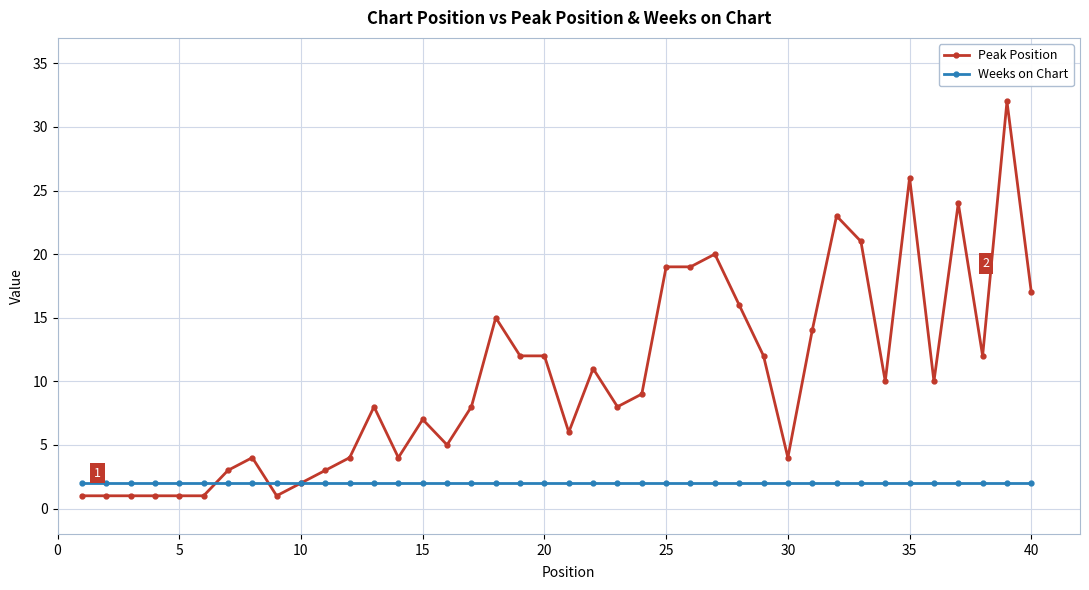

Reading left to right, extract all data points from this chart.

Peak Position: 1	1	1	1	1	1	3	4	1	2	3	4	8	4	7	5	8	15	12	12	6	11	8	9	19	19	20	16	12	4	14	23	21	10	26	10	24	12	32	17
Weeks on Chart: 2	2	2	2	2	2	2	2	2	2	2	2	2	2	2	2	2	2	2	2	2	2	2	2	2	2	2	2	2	2	2	2	2	2	2	2	2	2	2	2